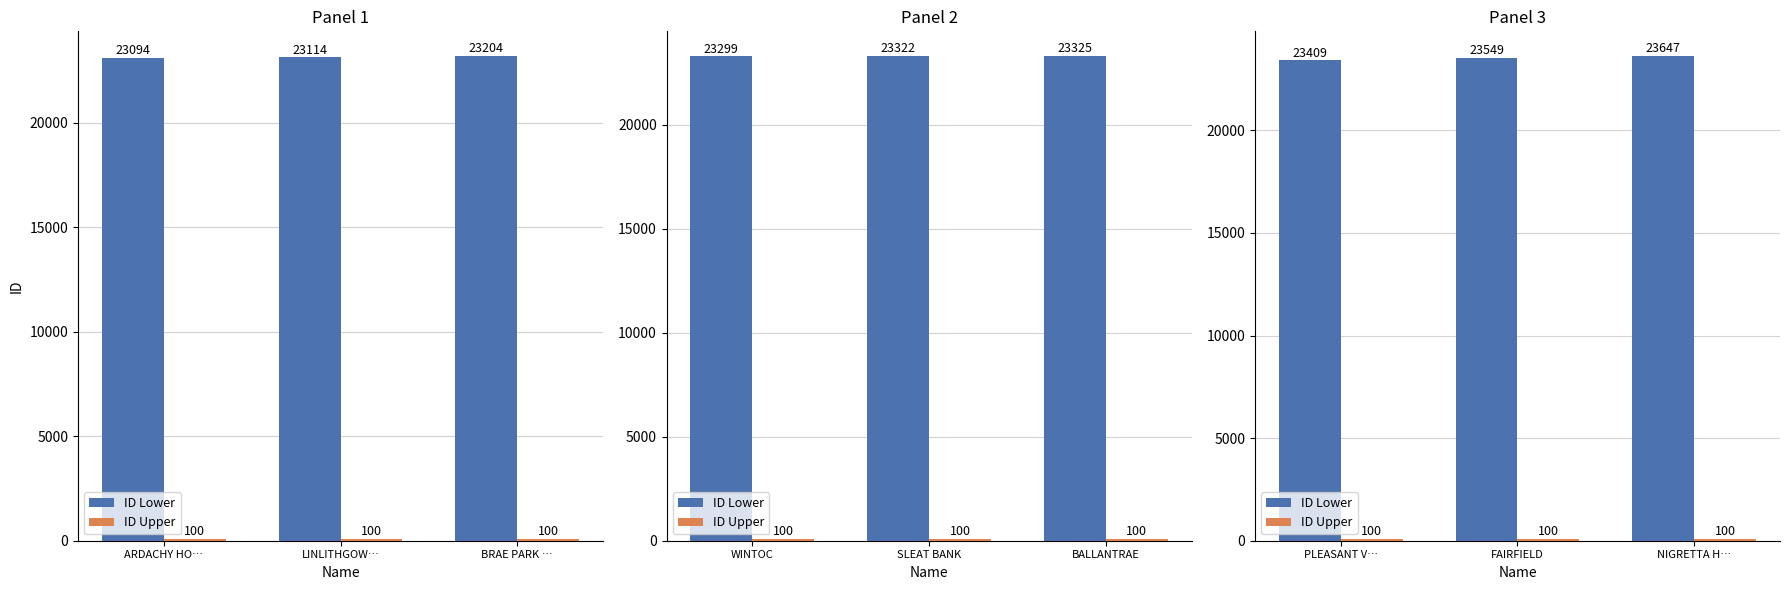

List the series in order of their overall mean, highest first.

ID Lower, ID Upper